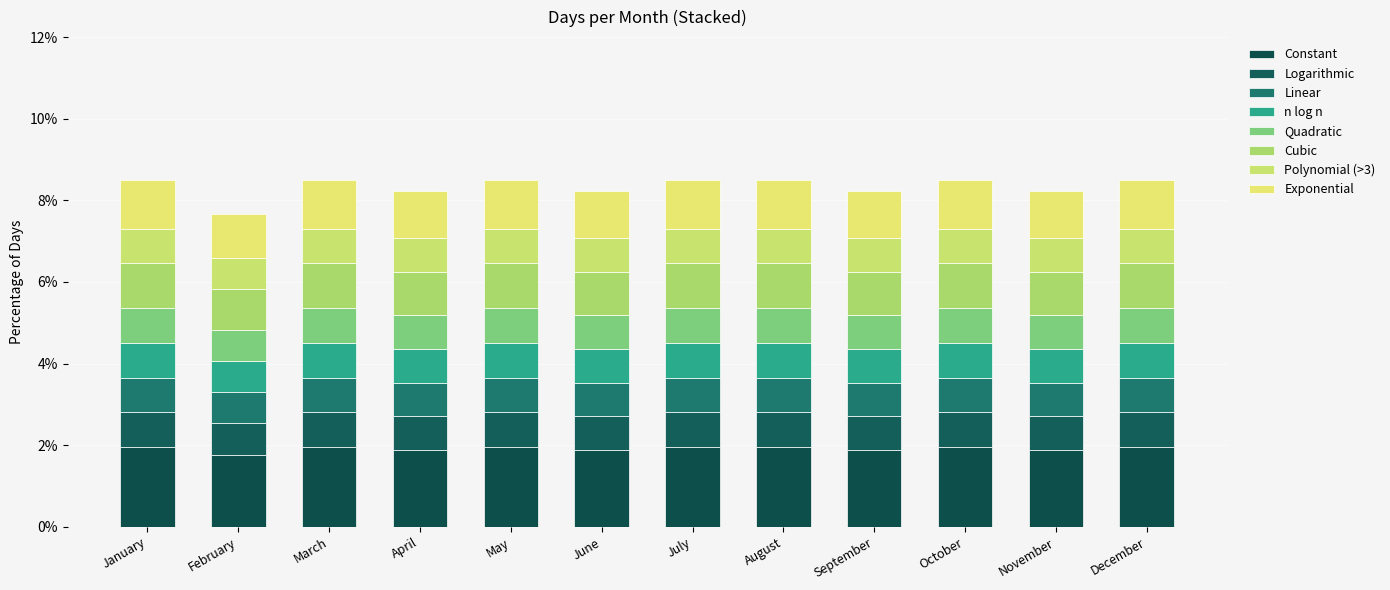

How many bars are there in total?

12